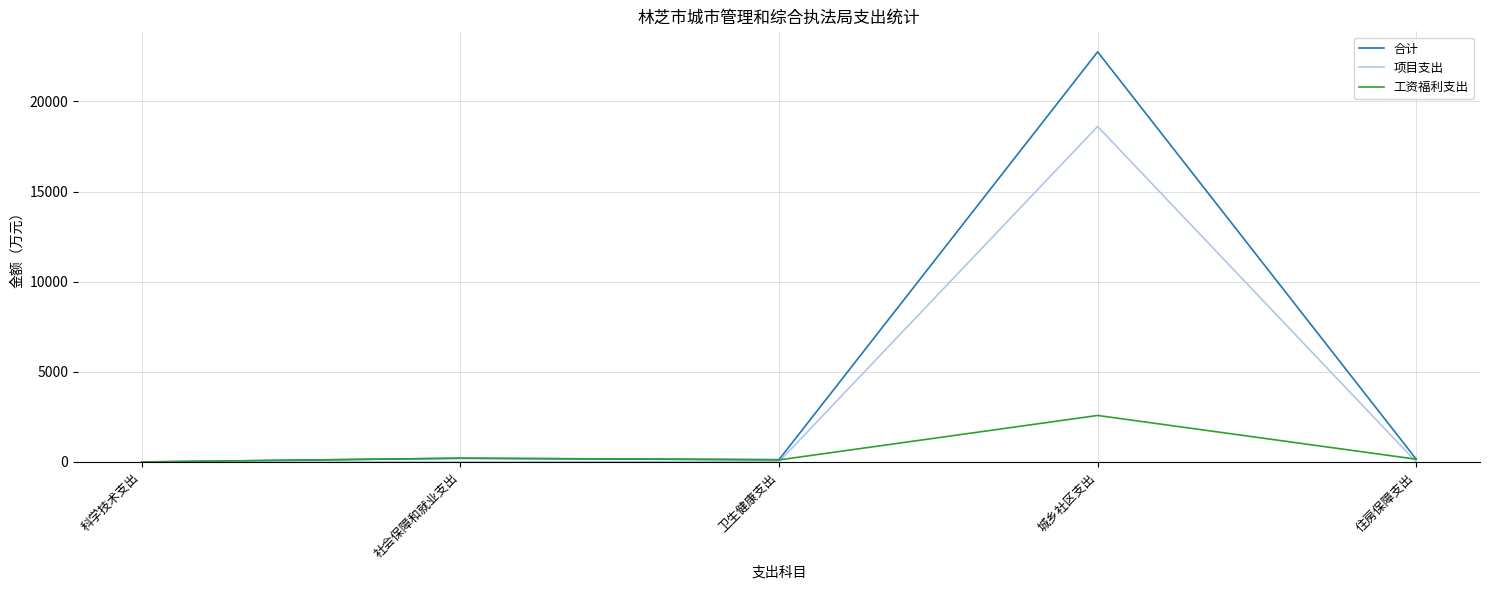

Which series has the largest range (max minus min)?

合计